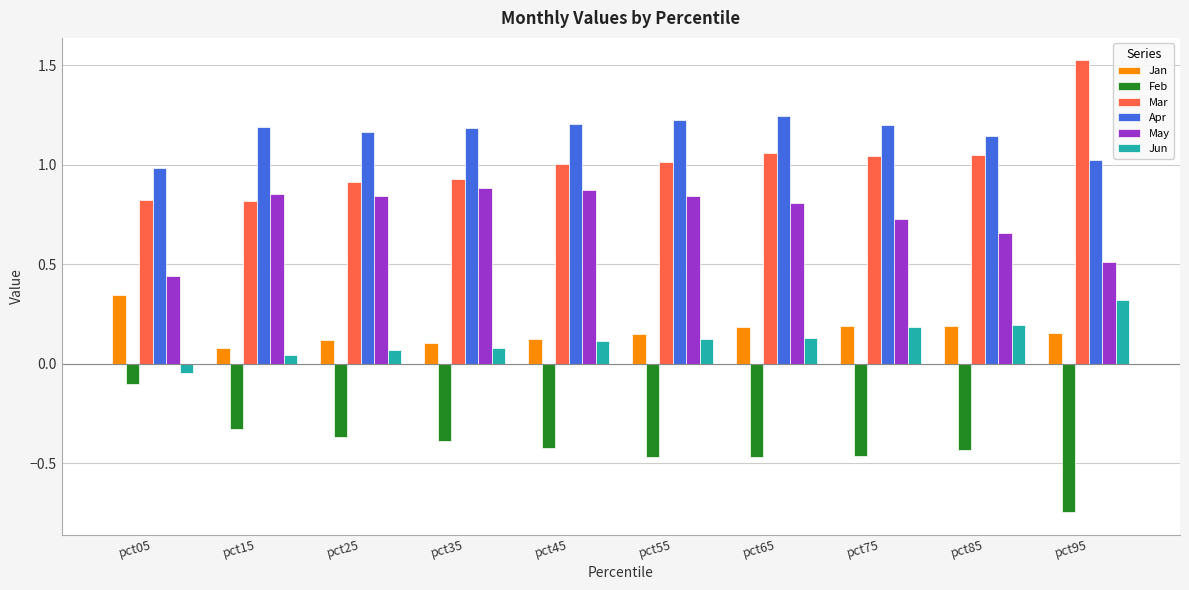

How many values in the Apr series are below 1?

1